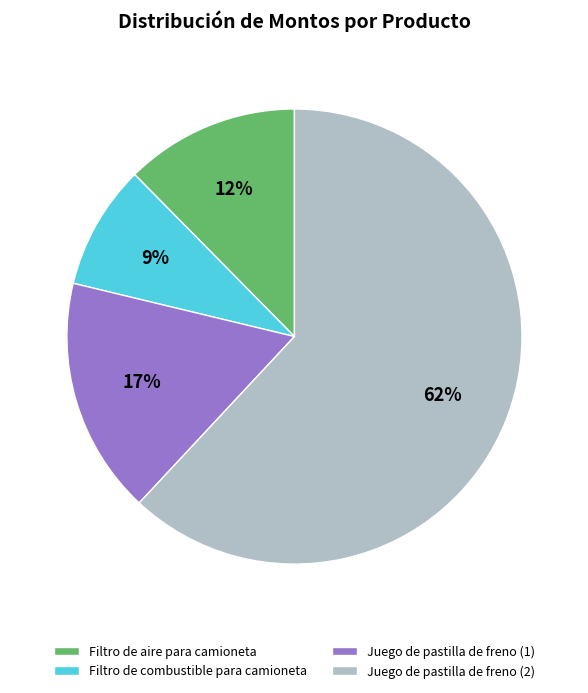

Which slice is the smallest?

Filtro de combustible para camioneta